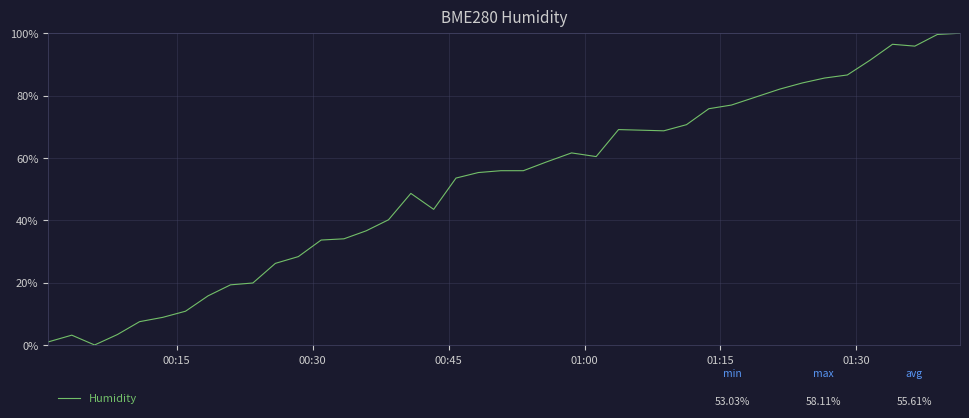

What is the maximum value shown in the chart?

100.0